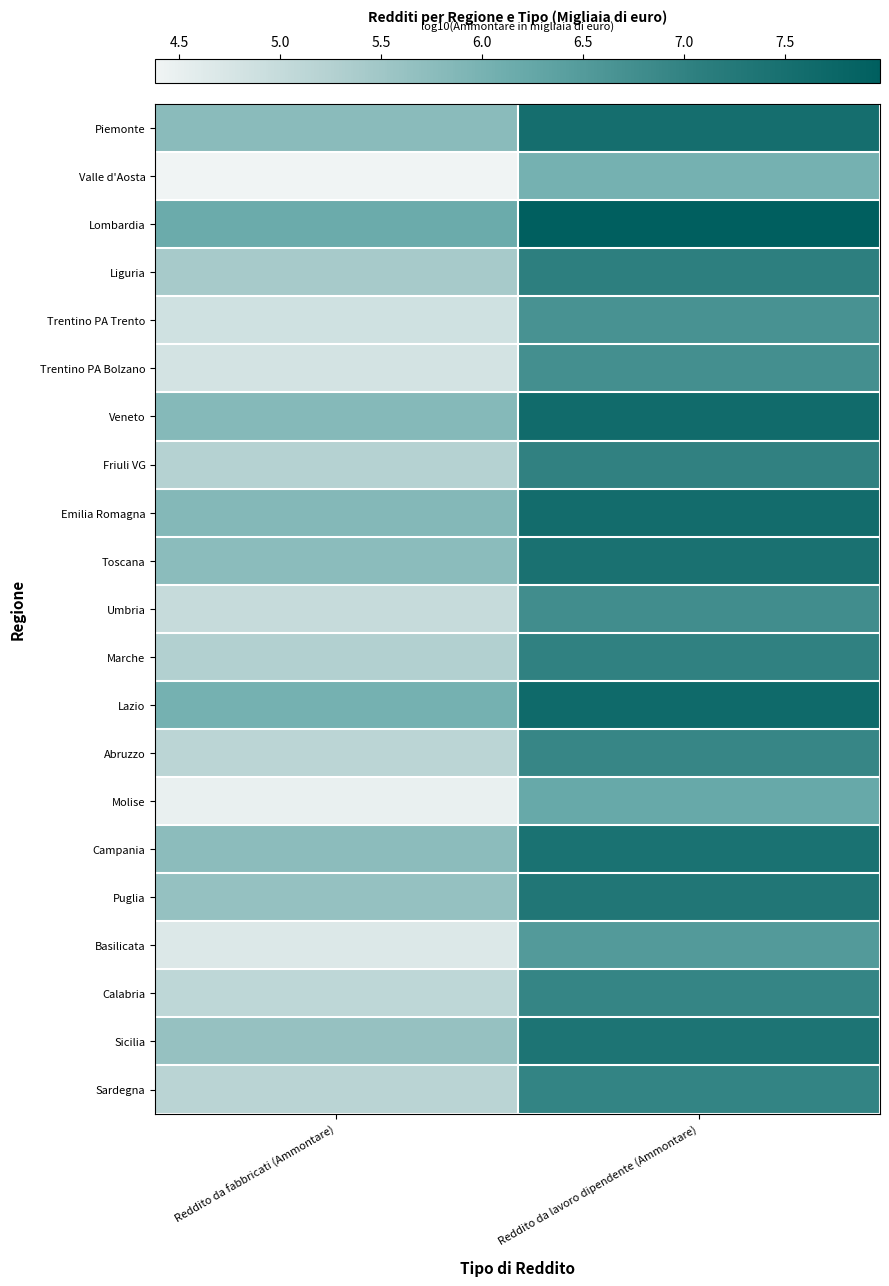

Reading left to right, transcribe all the data shown in this chart.

Piemonte: Reddito da fabbricati (Ammontare)=5.8	Reddito da lavoro dipendente (Ammontare)=7.5
Valle d'Aosta: Reddito da fabbricati (Ammontare)=4.4	Reddito da lavoro dipendente (Ammontare)=6.0
Lombardia: Reddito da fabbricati (Ammontare)=6.2	Reddito da lavoro dipendente (Ammontare)=8.0
Liguria: Reddito da fabbricati (Ammontare)=5.4	Reddito da lavoro dipendente (Ammontare)=7.1
Trentino PA Trento: Reddito da fabbricati (Ammontare)=4.8	Reddito da lavoro dipendente (Ammontare)=6.7
Trentino PA Bolzano: Reddito da fabbricati (Ammontare)=4.8	Reddito da lavoro dipendente (Ammontare)=6.7
Veneto: Reddito da fabbricati (Ammontare)=5.8	Reddito da lavoro dipendente (Ammontare)=7.6
Friuli VG: Reddito da fabbricati (Ammontare)=5.2	Reddito da lavoro dipendente (Ammontare)=7.0
Emilia Romagna: Reddito da fabbricati (Ammontare)=5.8	Reddito da lavoro dipendente (Ammontare)=7.6
Toscana: Reddito da fabbricati (Ammontare)=5.8	Reddito da lavoro dipendente (Ammontare)=7.4
Umbria: Reddito da fabbricati (Ammontare)=5.0	Reddito da lavoro dipendente (Ammontare)=6.8
Marche: Reddito da fabbricati (Ammontare)=5.3	Reddito da lavoro dipendente (Ammontare)=7.0
Lazio: Reddito da fabbricati (Ammontare)=6.0	Reddito da lavoro dipendente (Ammontare)=7.7
Abruzzo: Reddito da fabbricati (Ammontare)=5.1	Reddito da lavoro dipendente (Ammontare)=6.9
Molise: Reddito da fabbricati (Ammontare)=4.5	Reddito da lavoro dipendente (Ammontare)=6.2
Campania: Reddito da fabbricati (Ammontare)=5.8	Reddito da lavoro dipendente (Ammontare)=7.4
Puglia: Reddito da fabbricati (Ammontare)=5.6	Reddito da lavoro dipendente (Ammontare)=7.3
Basilicata: Reddito da fabbricati (Ammontare)=4.7	Reddito da lavoro dipendente (Ammontare)=6.5
Calabria: Reddito da fabbricati (Ammontare)=5.1	Reddito da lavoro dipendente (Ammontare)=6.9
Sicilia: Reddito da fabbricati (Ammontare)=5.6	Reddito da lavoro dipendente (Ammontare)=7.4
Sardegna: Reddito da fabbricati (Ammontare)=5.2	Reddito da lavoro dipendente (Ammontare)=7.0